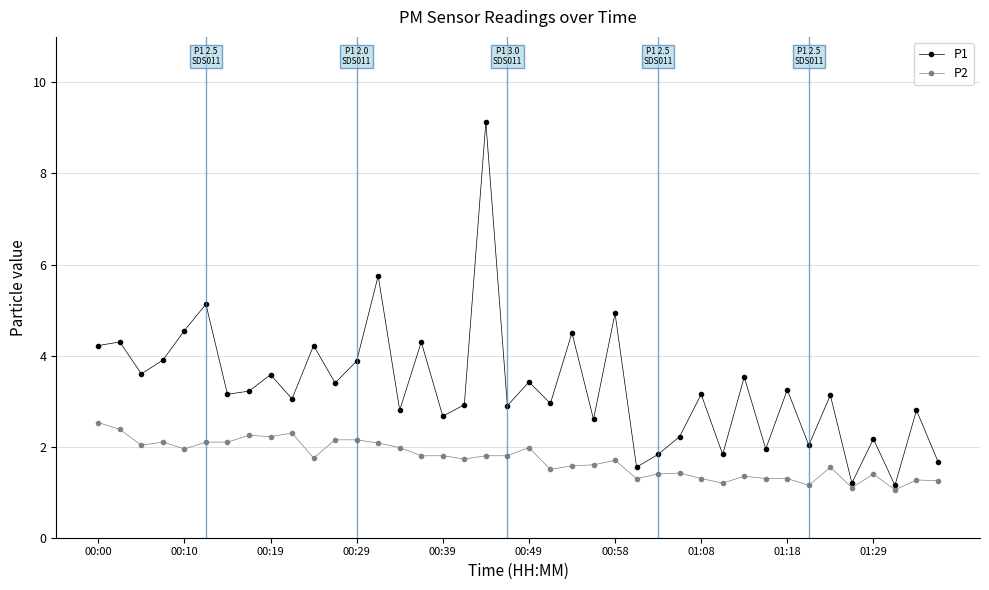

Which series has the widest spread of values?

P1